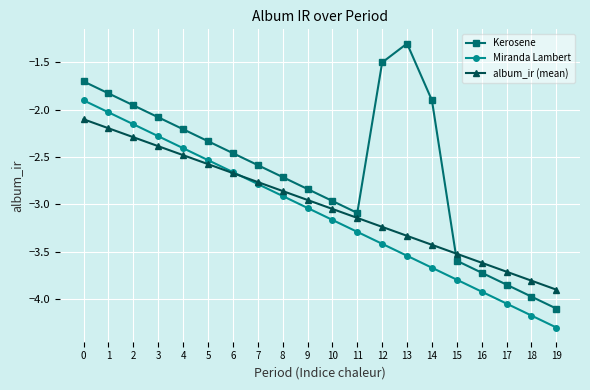

Does the chart have visible grid lines?

Yes